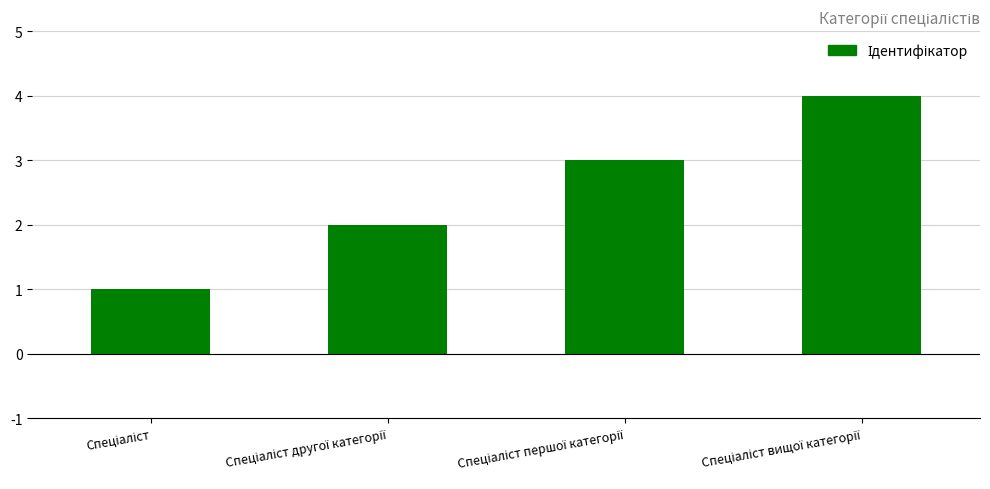

What is the sum of all values?

10